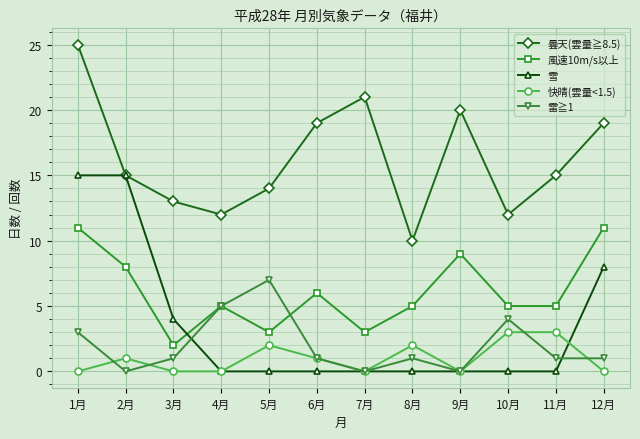

What is the greatest value displayed?

25